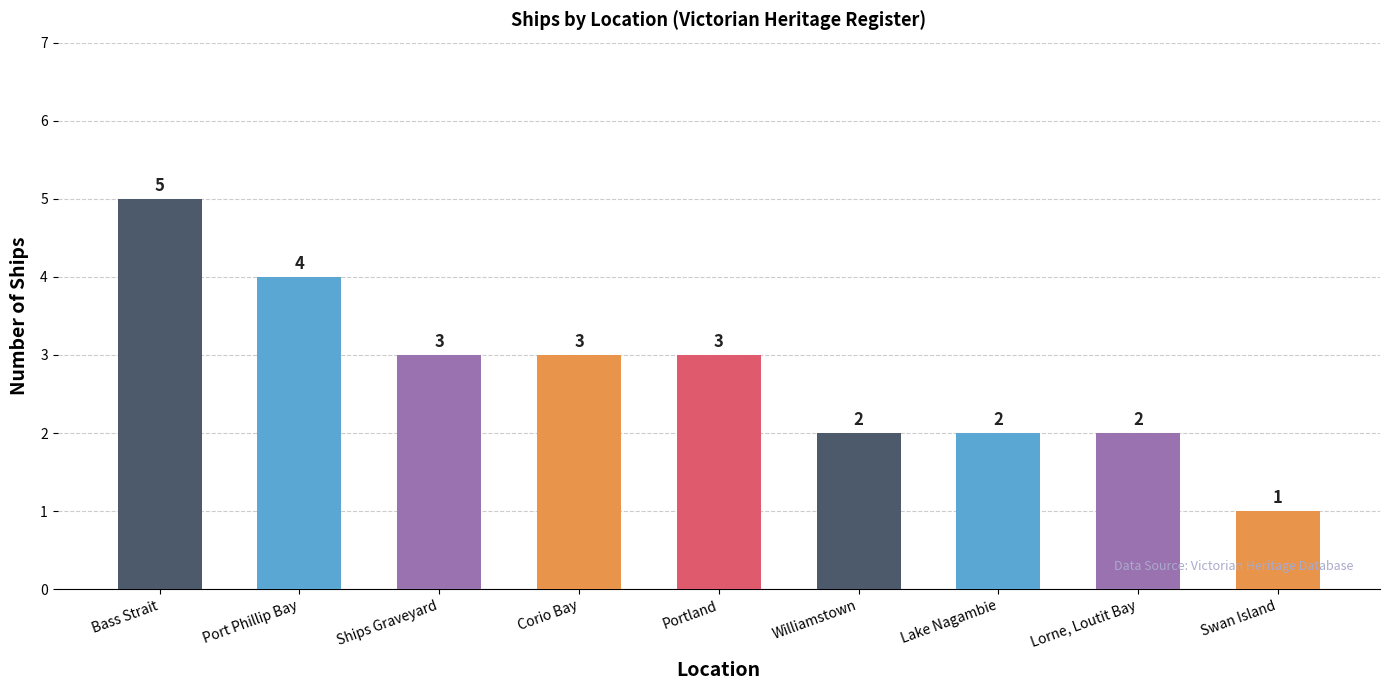

Is it true that the value at Lake Nagambie is 3?

False